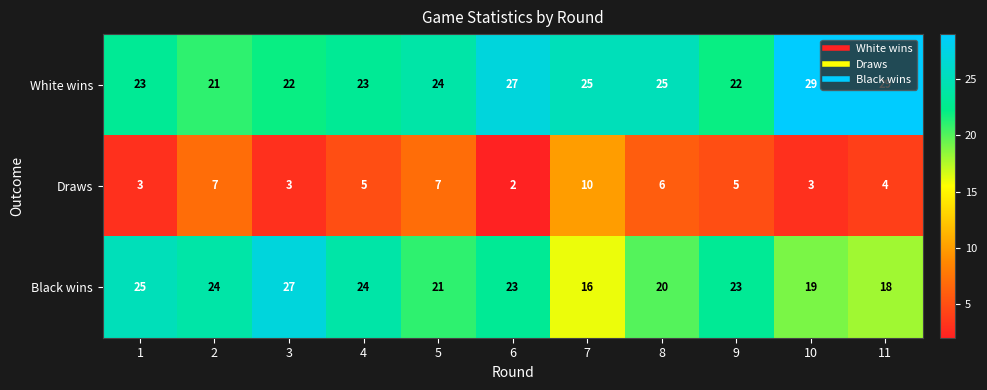

How many data points does each series have?

11